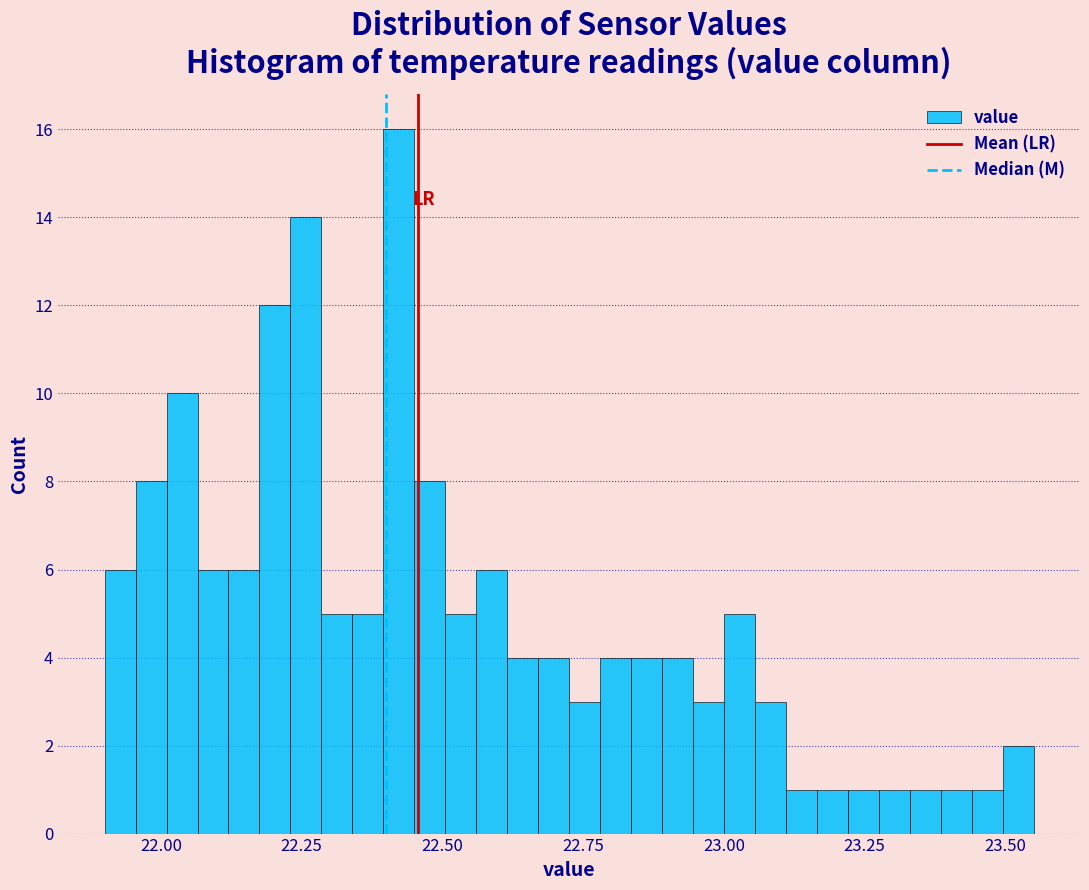

Read against the x-axis, roughly where is the centre of the tallest bar?

22.40